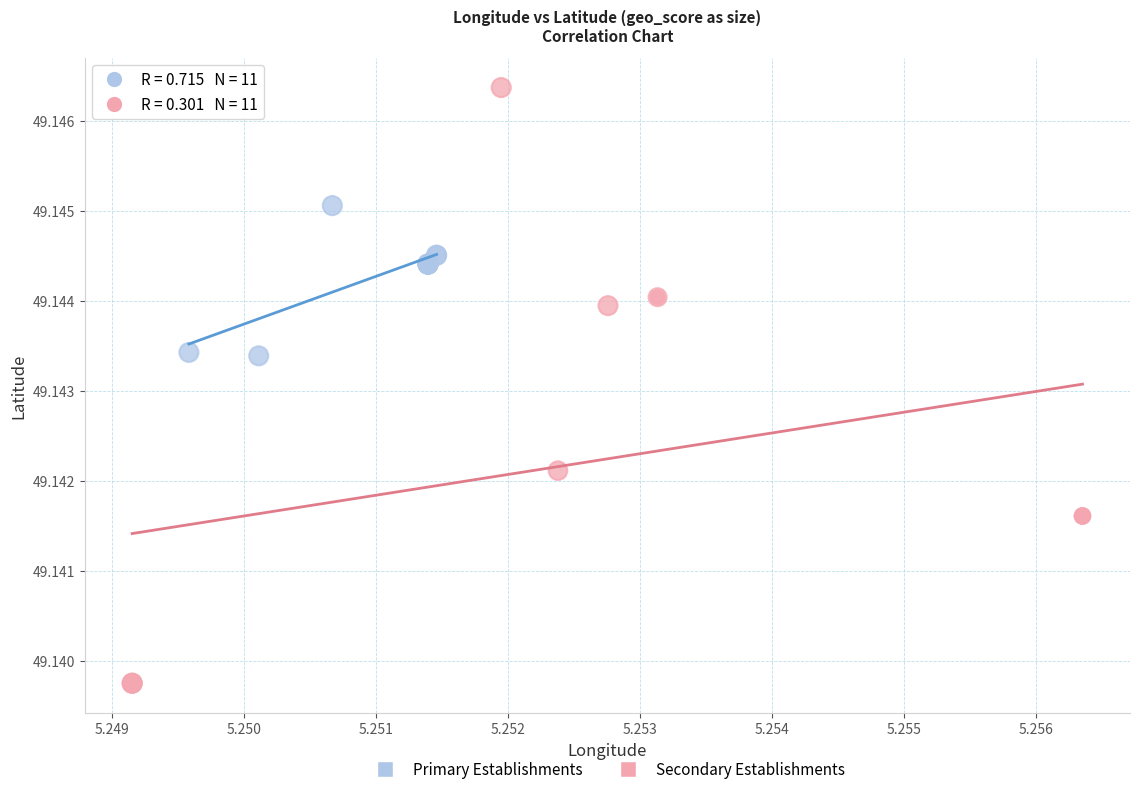

Which series contains the lowest Y value?

Secondary Establishments